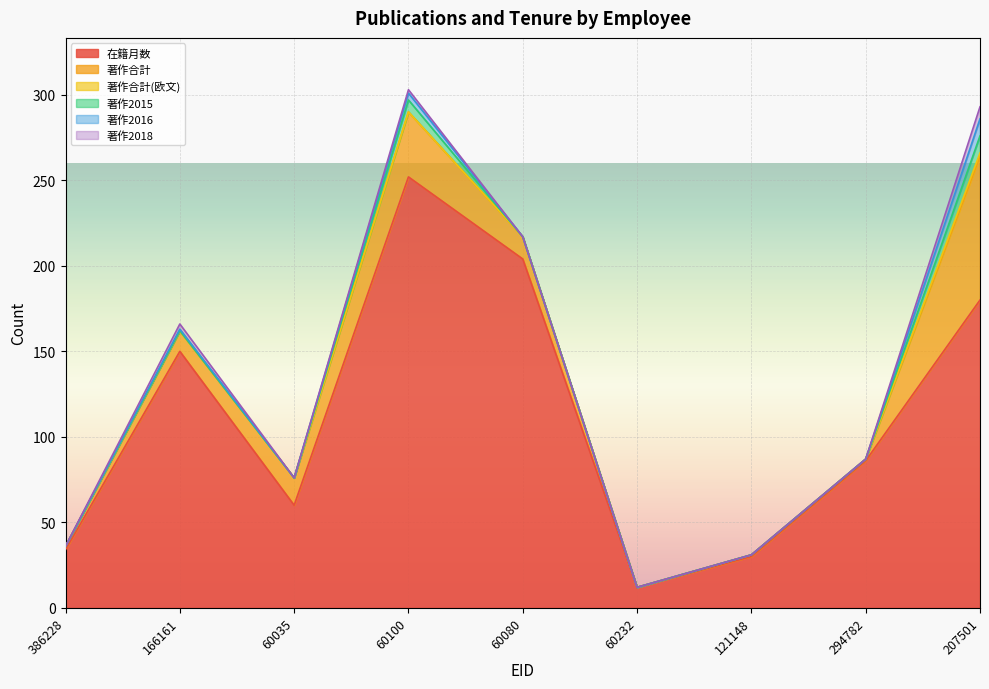

Which series has the largest range (max minus min)?

在籍月数